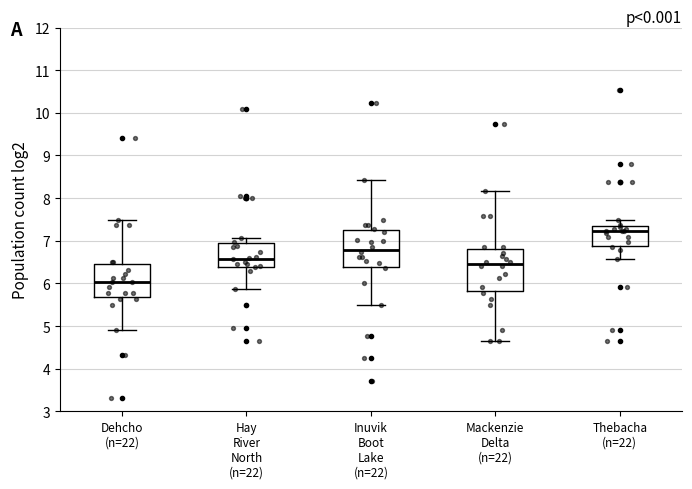

Reading left to right, read every box against the y-axis: the position of its median line, the range the box covers, and the ends of its whiskers. The values are not printed on the chart, so give them approximately, as read against the axis.

Dehcho (n=22): median 6.0, box 5.7 to 6.4, whiskers 4.9 to 7.5
Hay River North (n=22): median 6.6, box 6.4 to 6.9, whiskers 5.9 to 7.1
Inuvik Boot Lake (n=22): median 6.8, box 6.4 to 7.3, whiskers 5.5 to 8.4
Mackenzie Delta (n=22): median 6.5, box 5.8 to 6.8, whiskers 4.6 to 8.2
Thebacha (n=22): median 7.2, box 6.9 to 7.4, whiskers 6.6 to 7.5